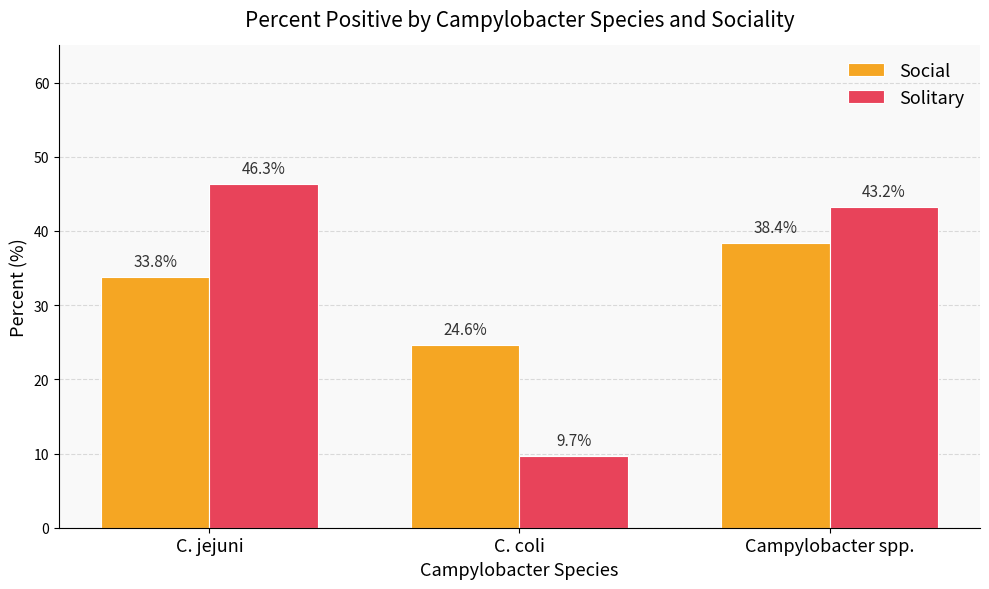

What is the label of the 2nd bar from the left?

C. coli